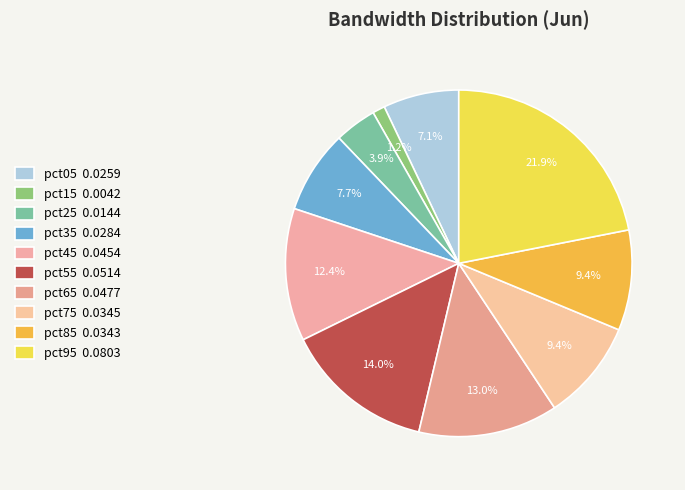

What percentage is the pct75 slice, to the nearest percent?

9%